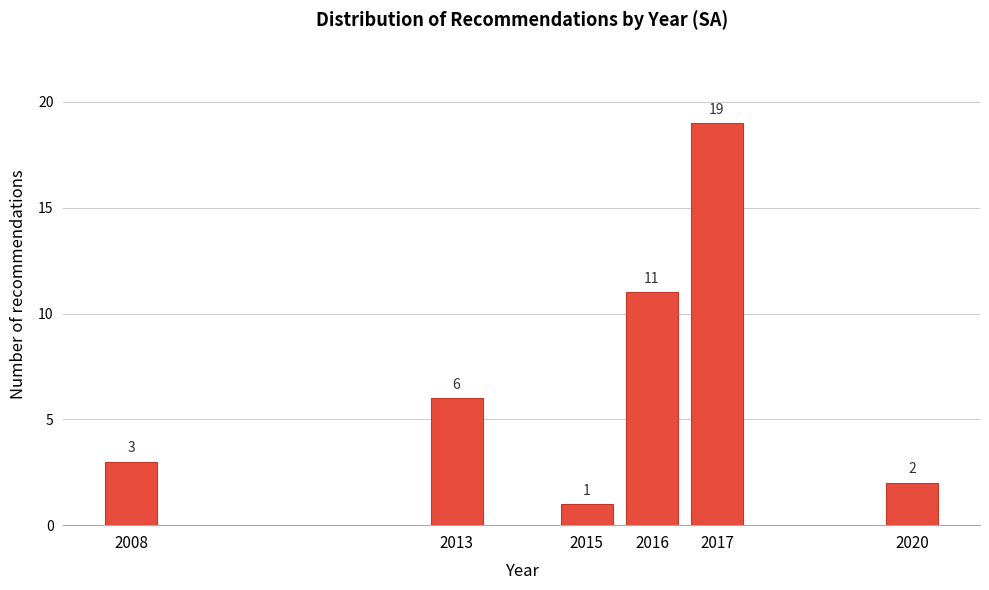

Reading left to right, extract all data points from this chart.

3	6	1	11	19	2